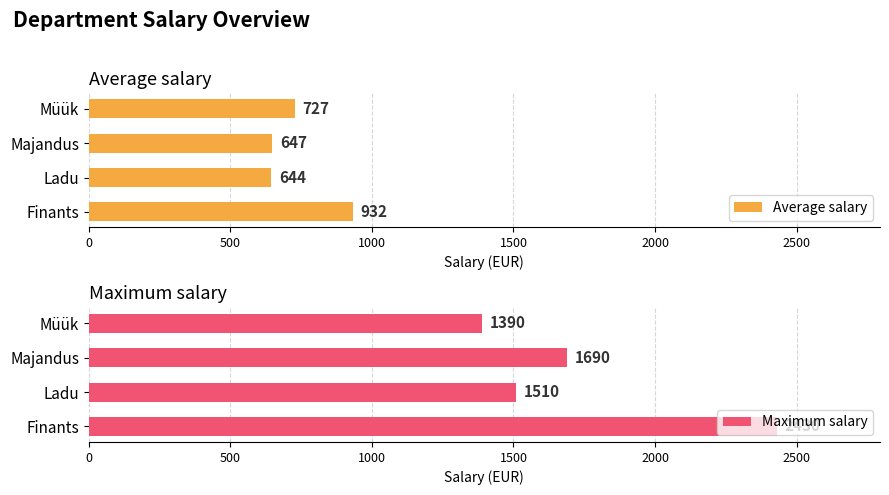

Where is Maximum salary nearest to the value 1910?

Majandus